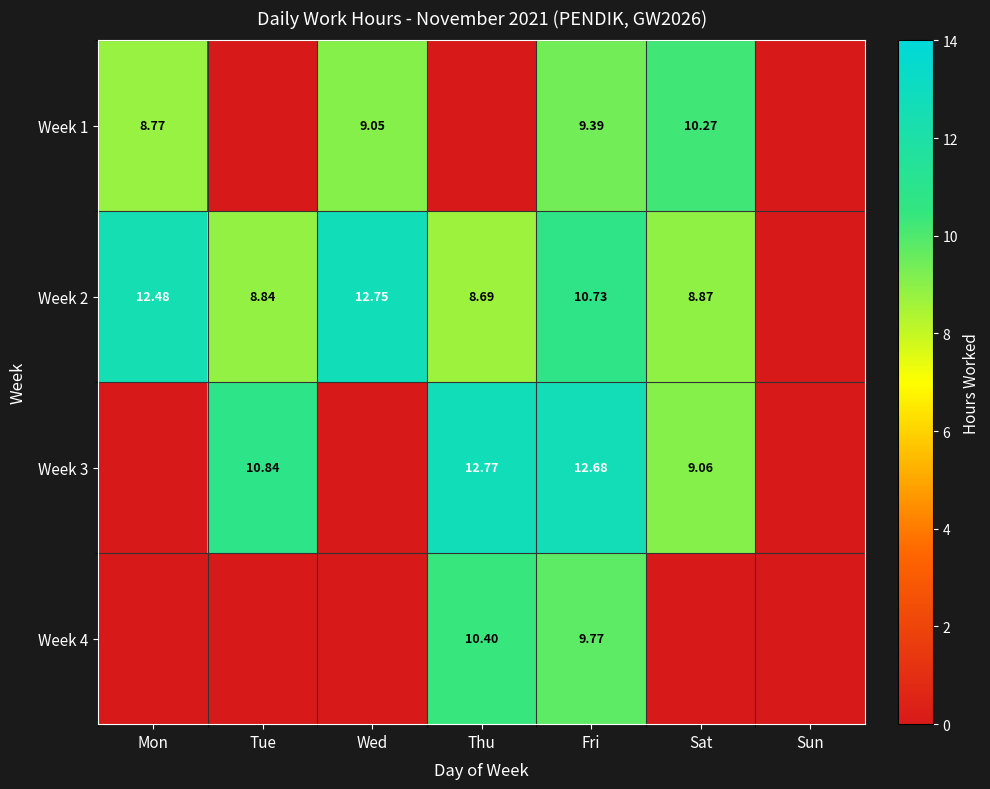

Is the value of Week 1 at Wed greater than the value of Week 3 at Sat?

No